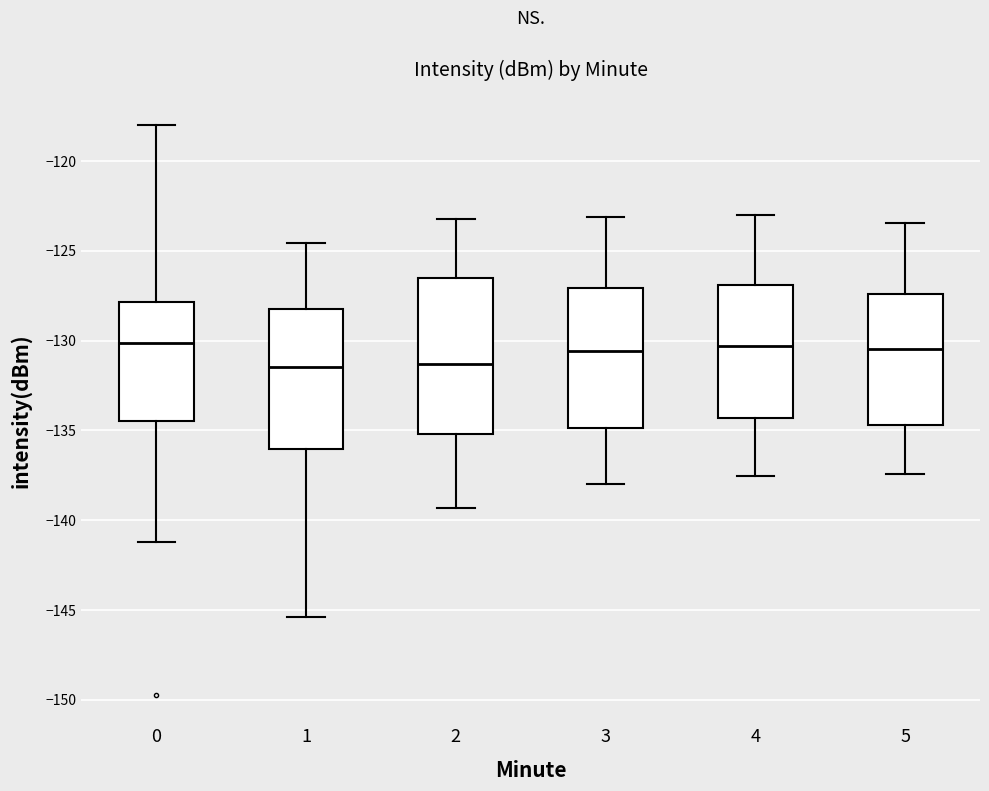

Reading left to right, read every box against the y-axis: the position of its median line, the range the box covers, and the ends of its whiskers. The values are not printed on the chart, so give them approximately, as read against the axis.

0: median -130.0, box -134.5 to -128.0, whiskers -141.0 to -118.0
1: median -131.5, box -136.0 to -128.0, whiskers -145.5 to -124.5
2: median -131.5, box -135.0 to -126.5, whiskers -139.5 to -123.0
3: median -130.5, box -135.0 to -127.0, whiskers -138.0 to -123.0
4: median -130.5, box -134.5 to -127.0, whiskers -137.5 to -123.0
5: median -130.5, box -134.5 to -127.5, whiskers -137.5 to -123.5